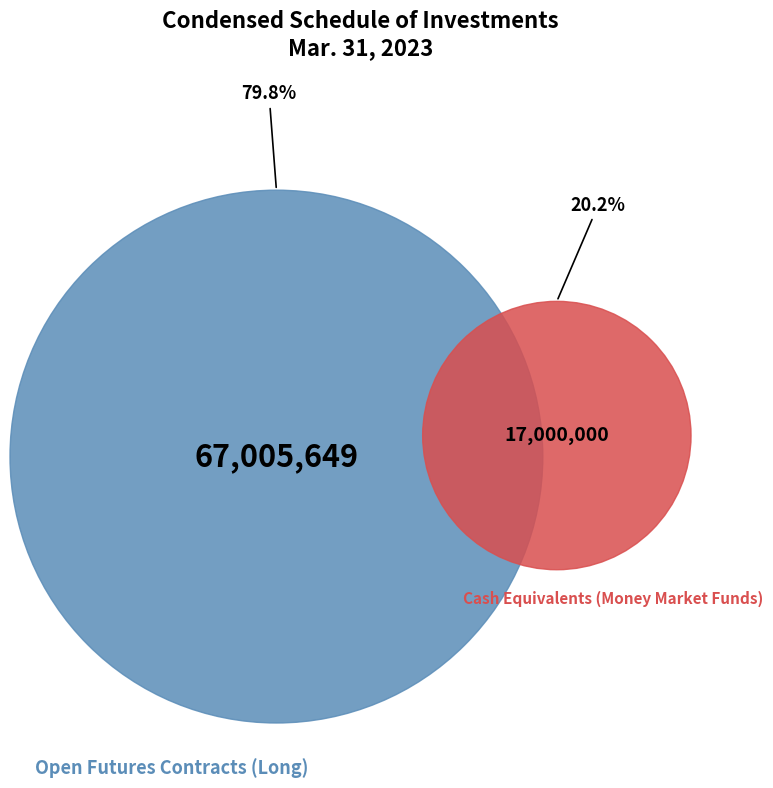

Is it true that Open Futures Contracts (Long) is 80% of the pie?

True